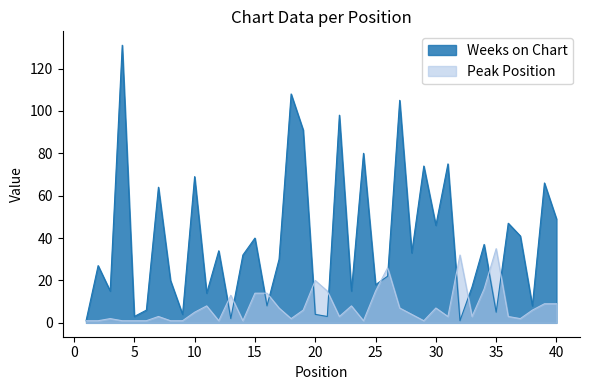

What are all the series names shown in the legend?

Weeks on Chart, Peak Position